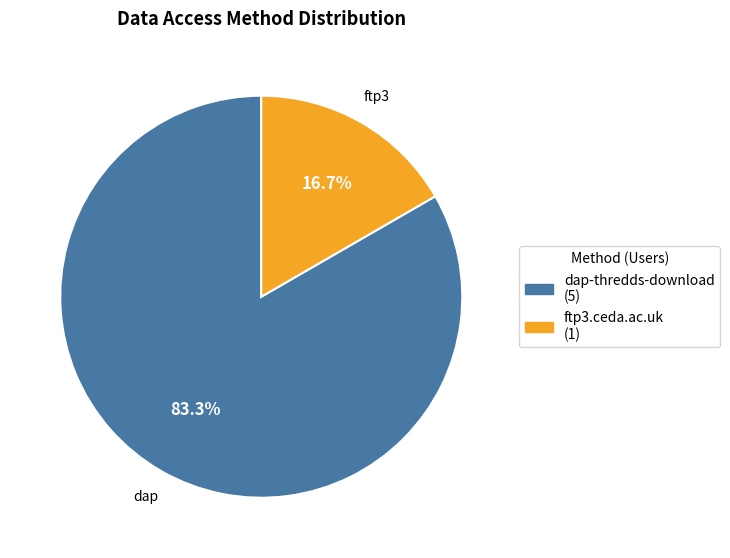

What is the smallest slice in the pie chart?

ftp3.ceda.ac.uk